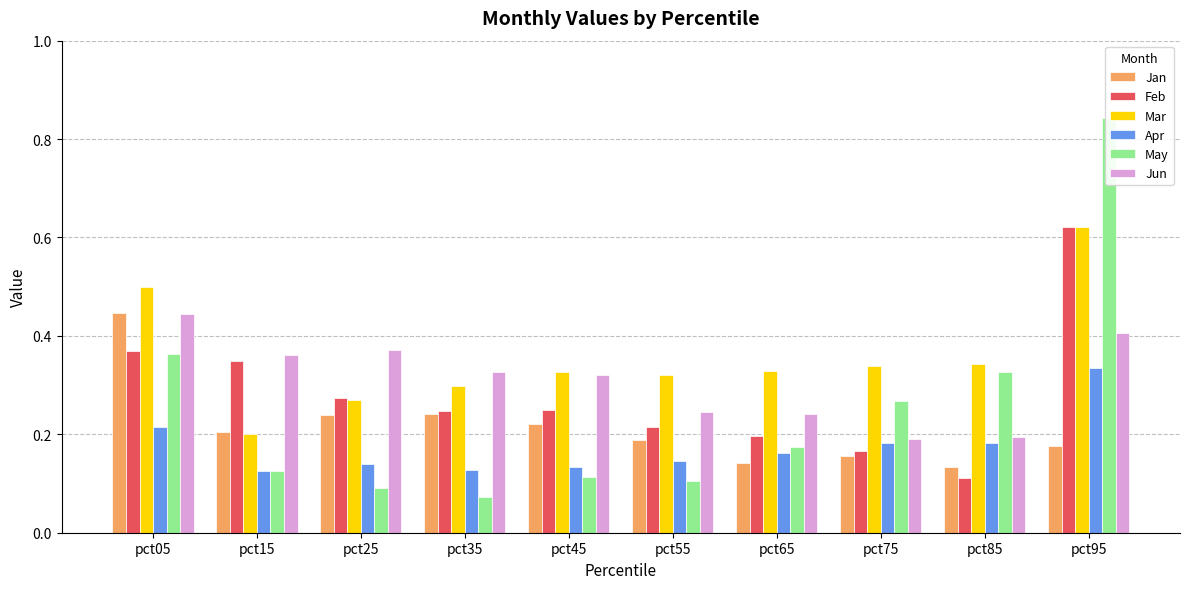

Does the chart contain any negative values?

No